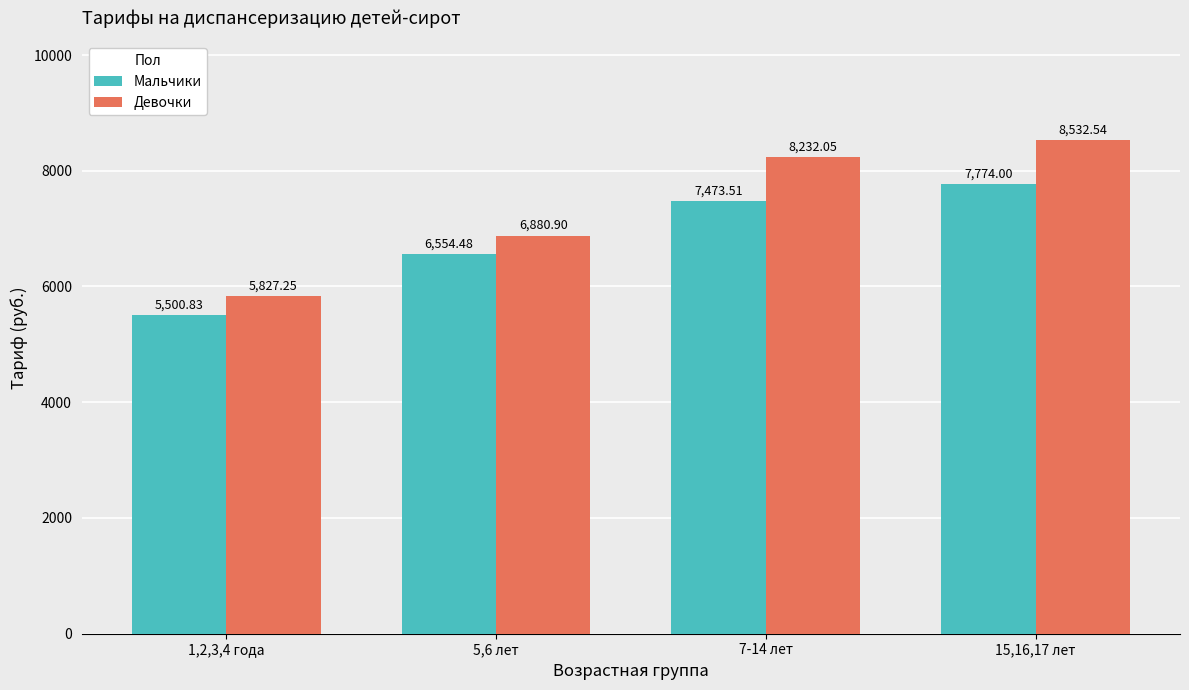

Which series has the widest spread of values?

Девочки